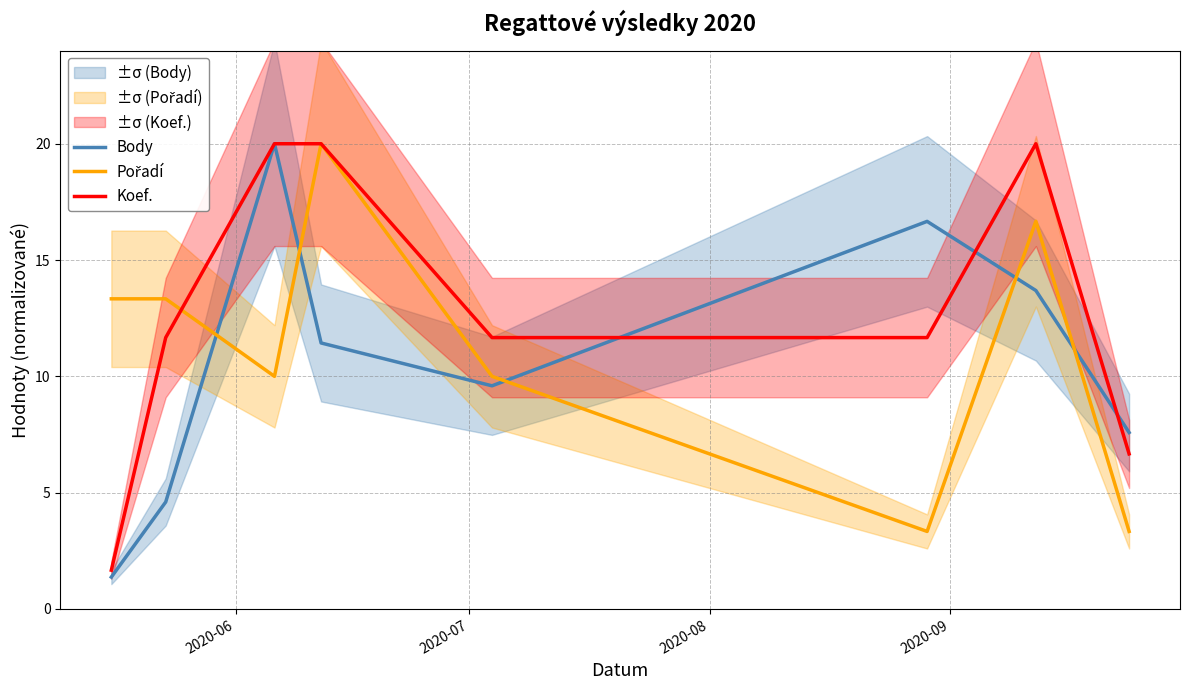

True or false: Body and Koef. cross at least once.

True